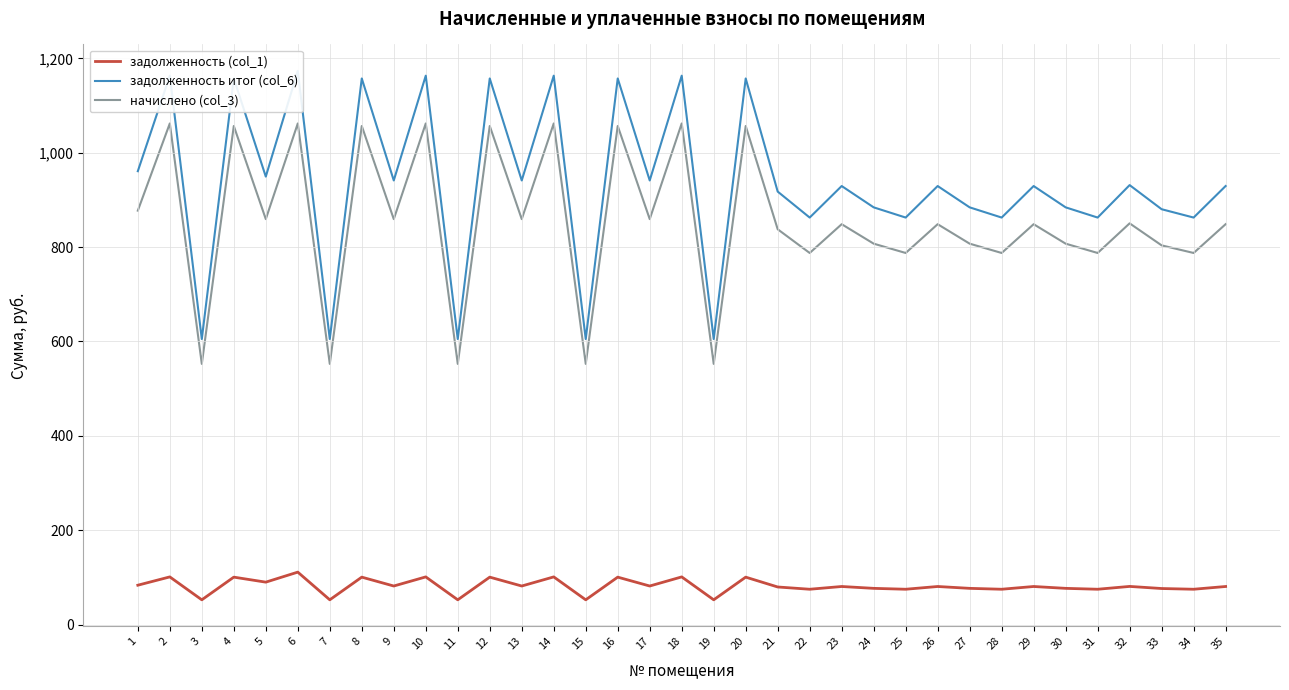

Where is the first local maximum for задолженность (col_1)?

2